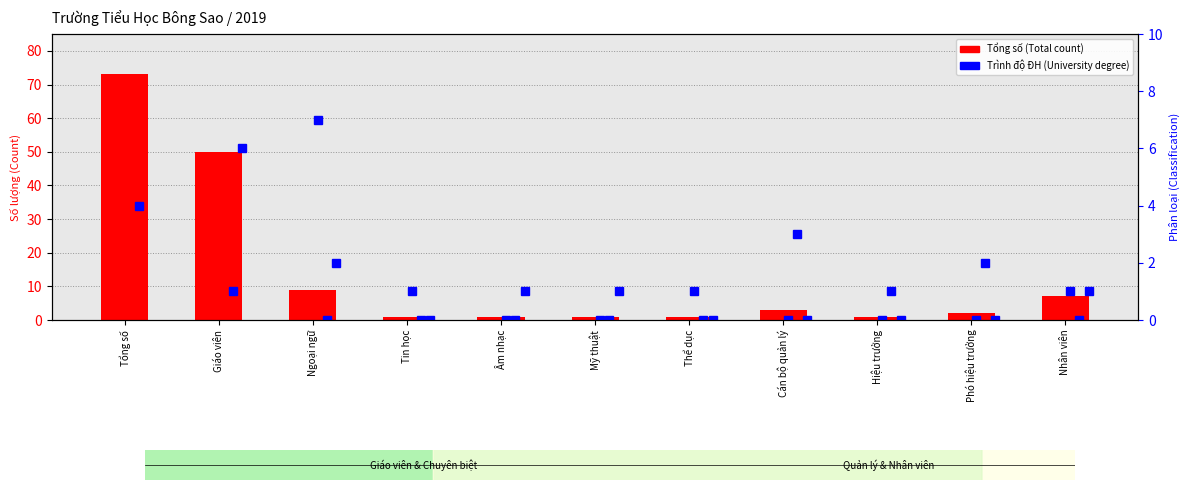

What is the label of the 4th bar from the left?

Tin học